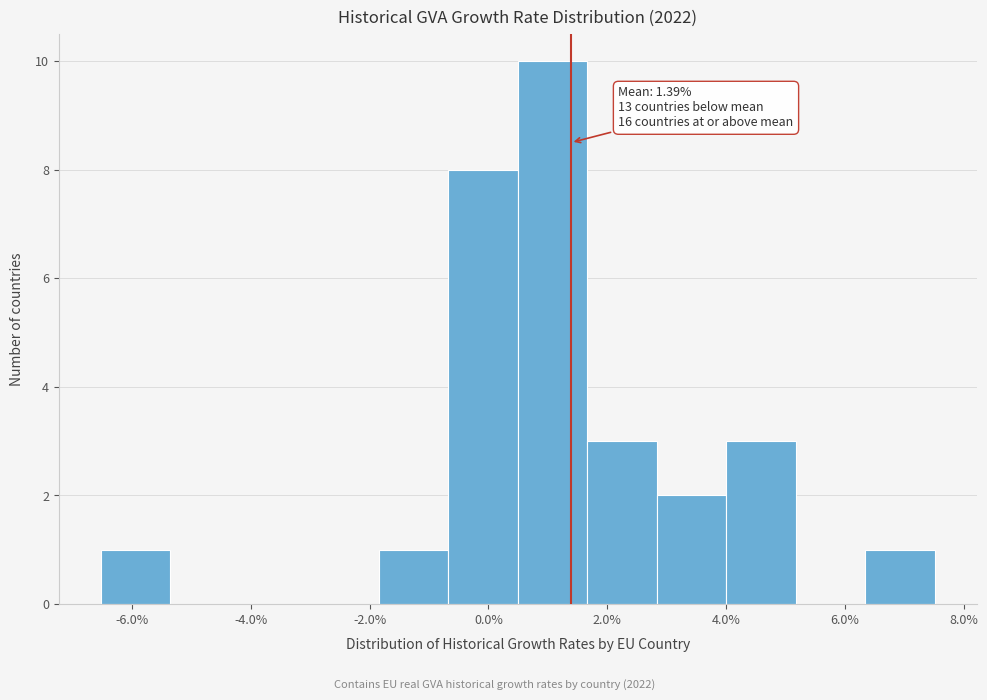

Which range on the x-axis has the tallest bar?

0.4 to 1.6